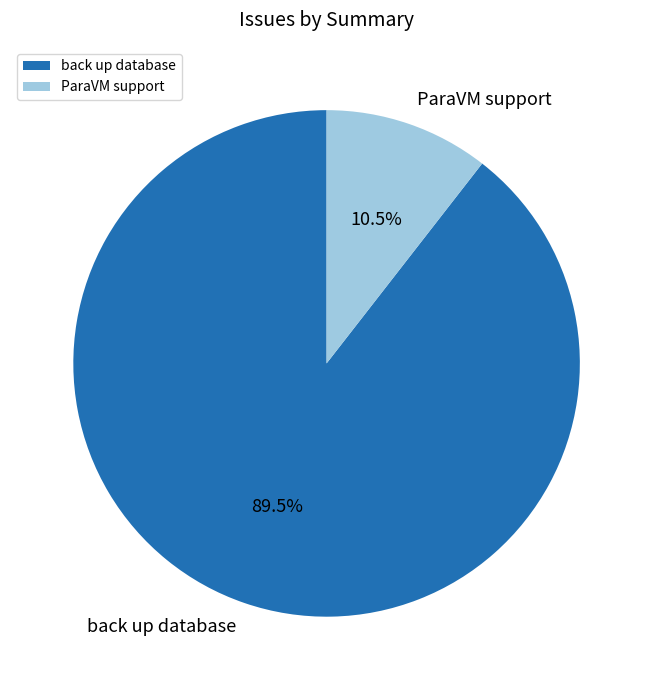

Which has a higher value, ParaVM support or back up database?

back up database